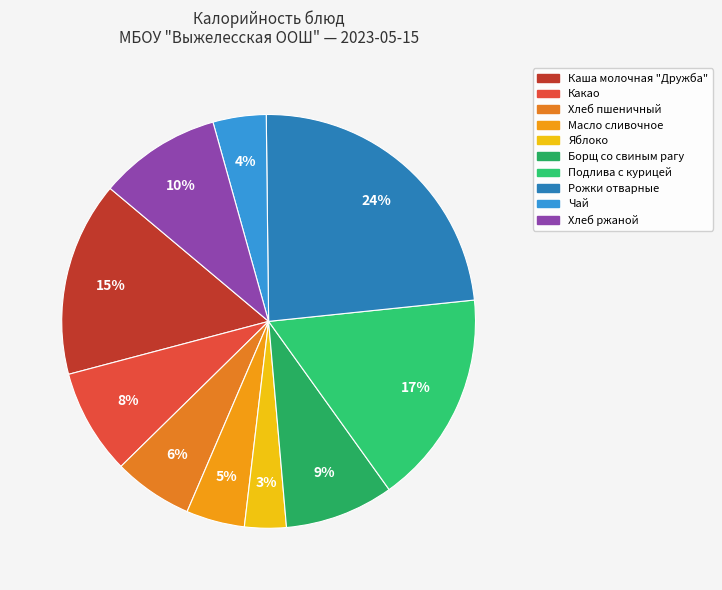

Is there any slice that represents more than half of the pie?

No